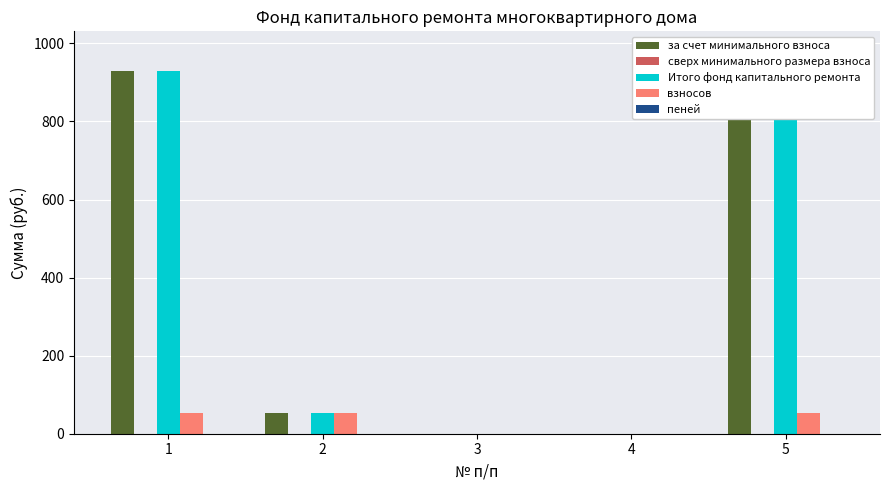

What is the total value across all series at 1?

1909.8